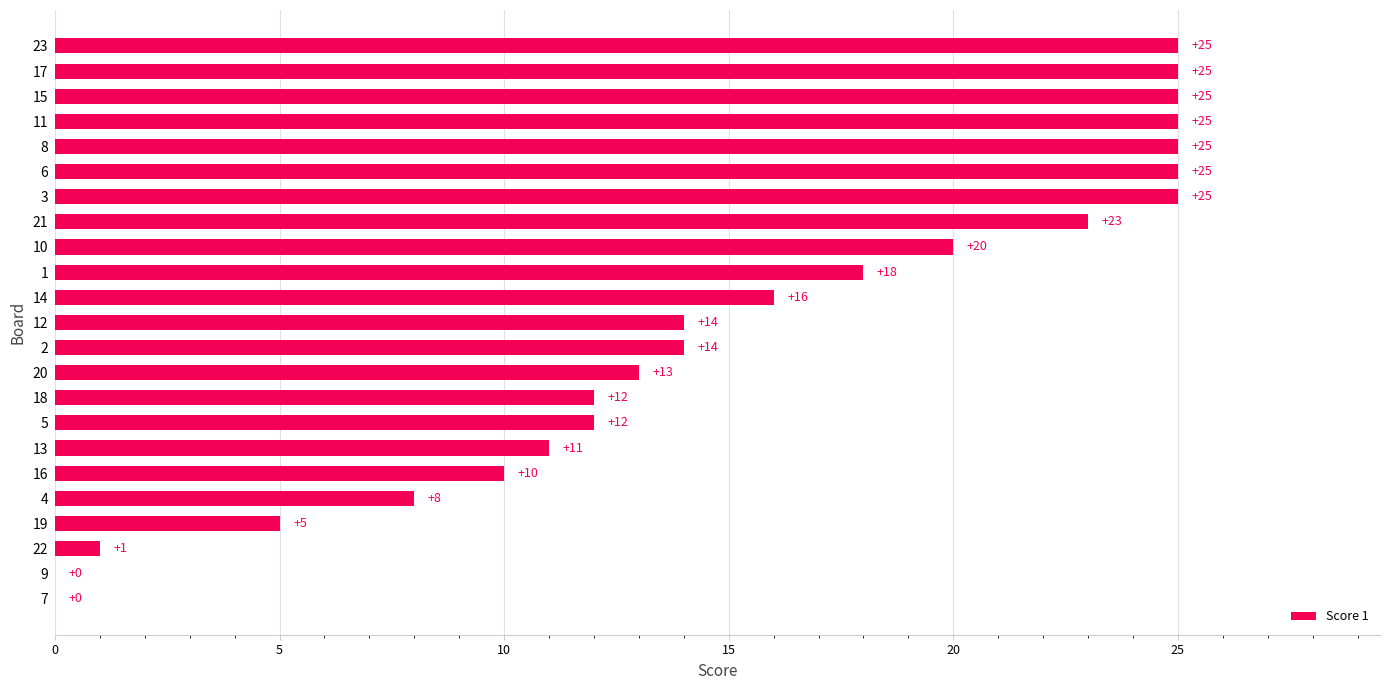

What value does the data have at 19, to the nearest 5?

5